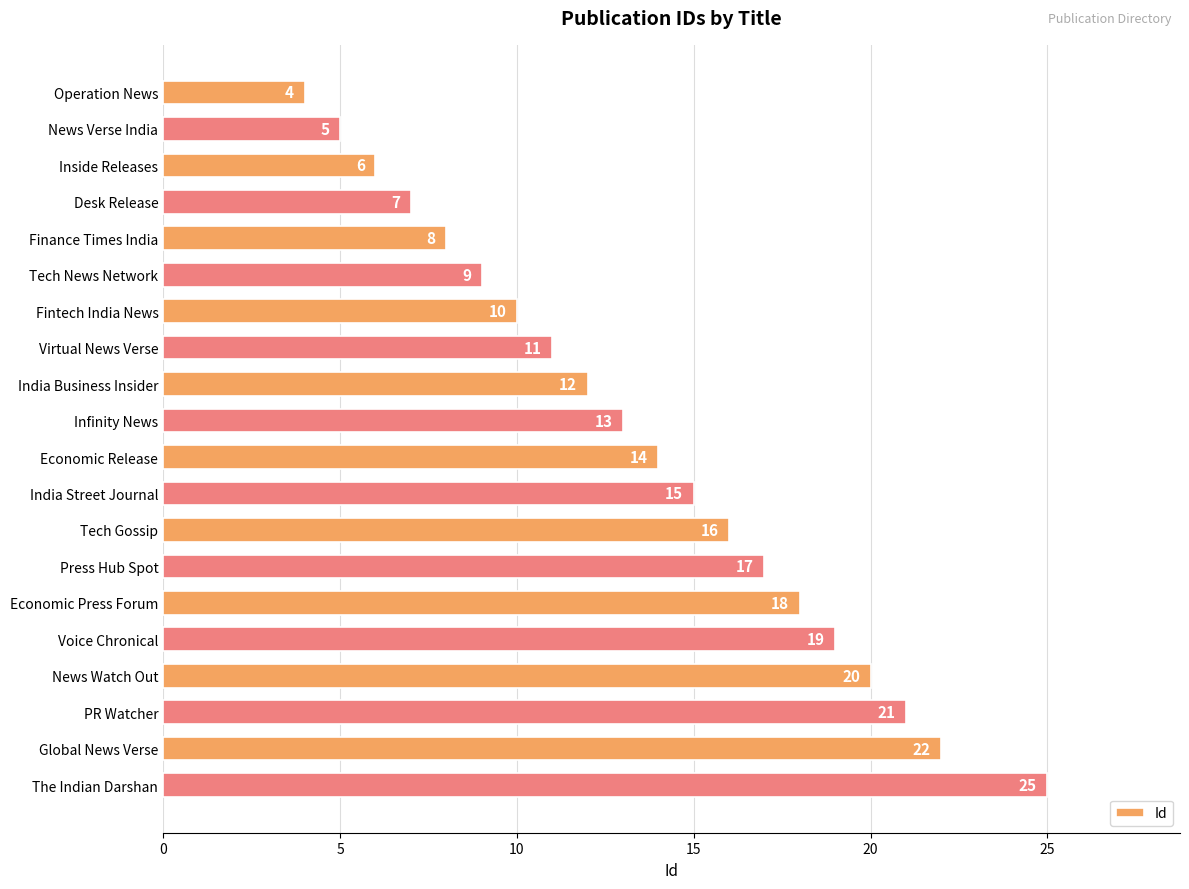

What is the minimum value shown in the chart?

4